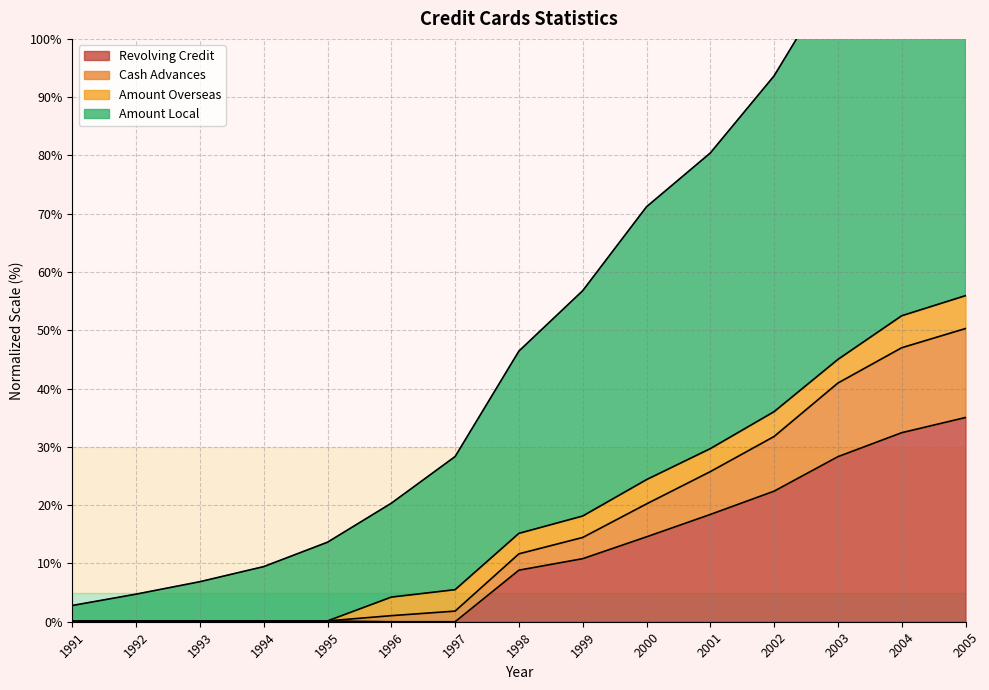

What is the sum of the Amount Total values at 2002 and 1998?

140.1